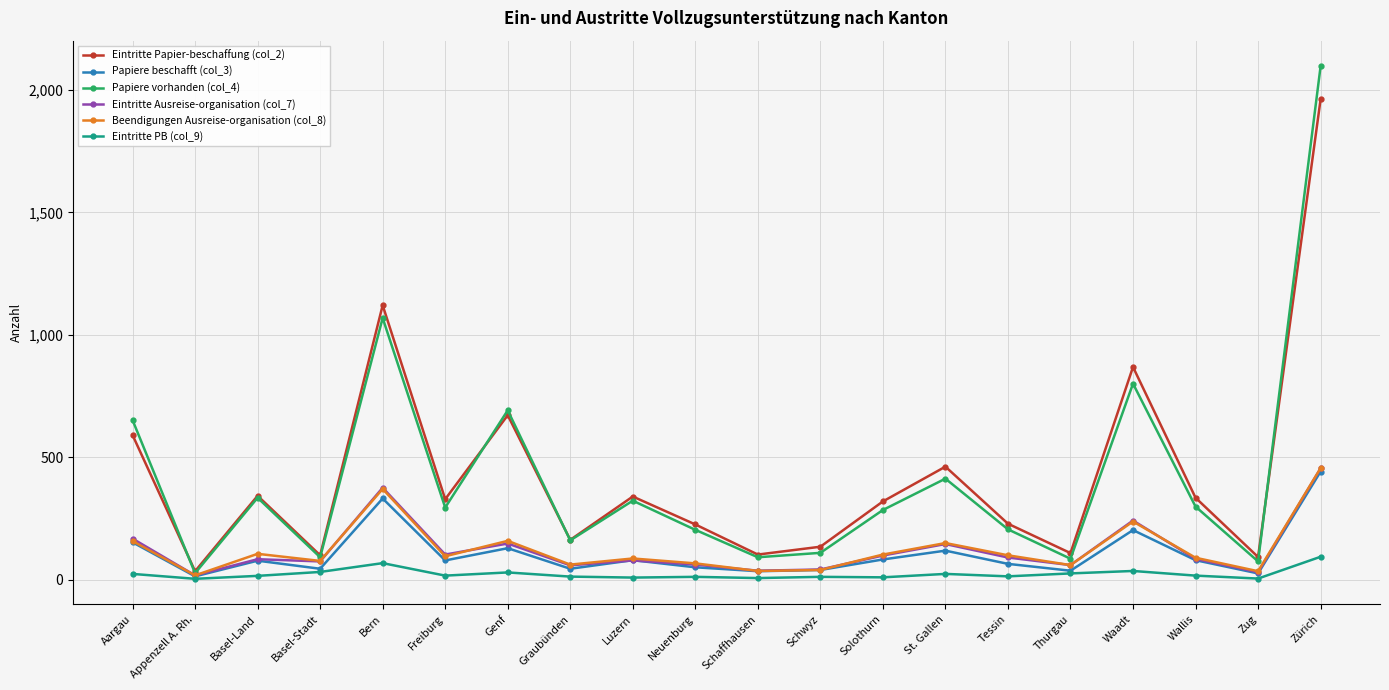

Where does the Papiere beschafft (col_3) series first go above 79?

Aargau